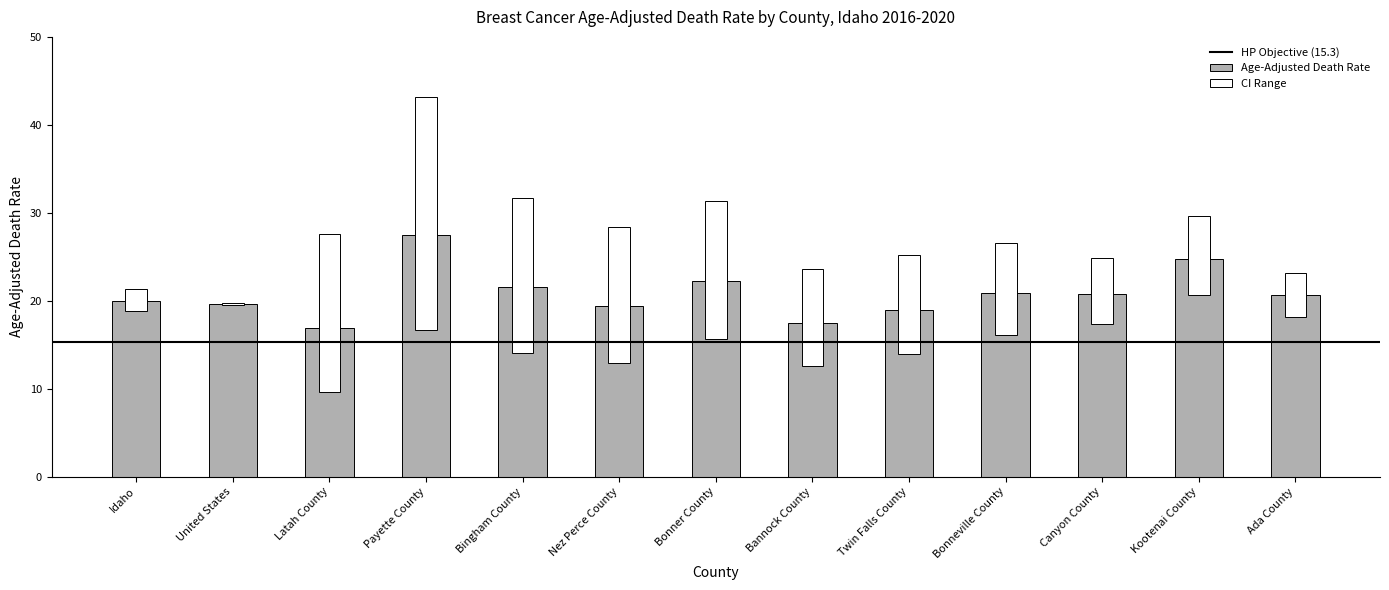

Count the number of data series in this chart.

3